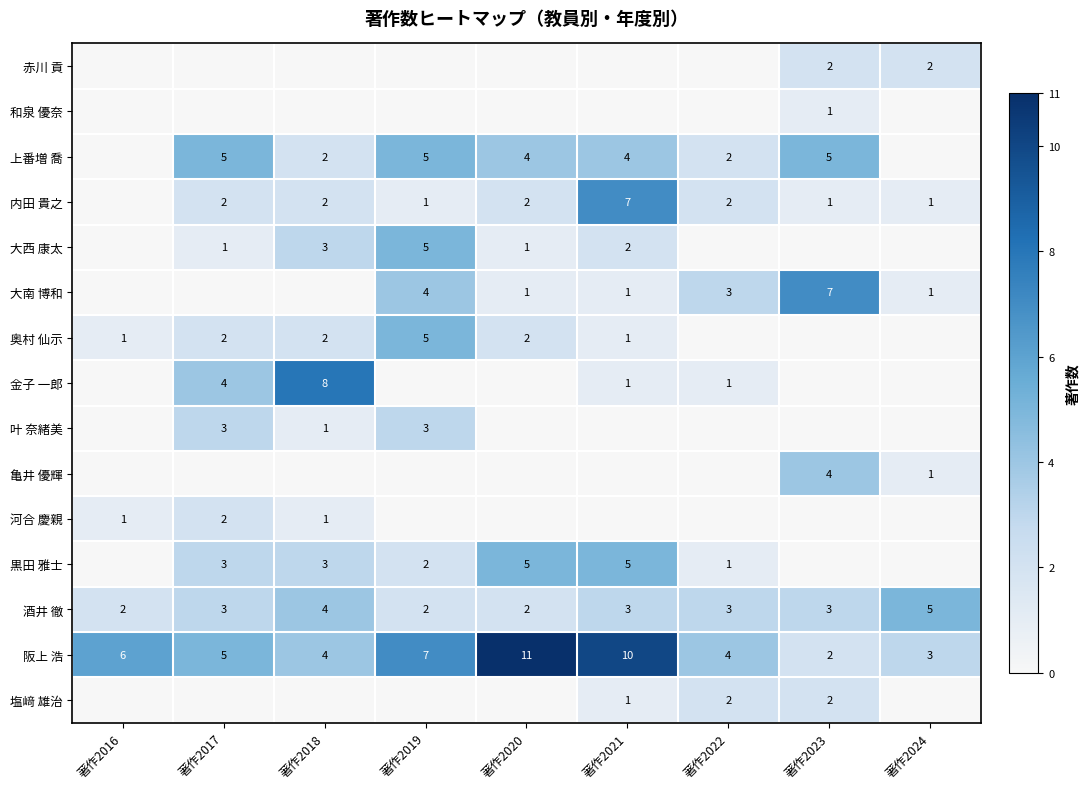

The value of 酒井 徹 at 著作2022 is 5. True or false?

False